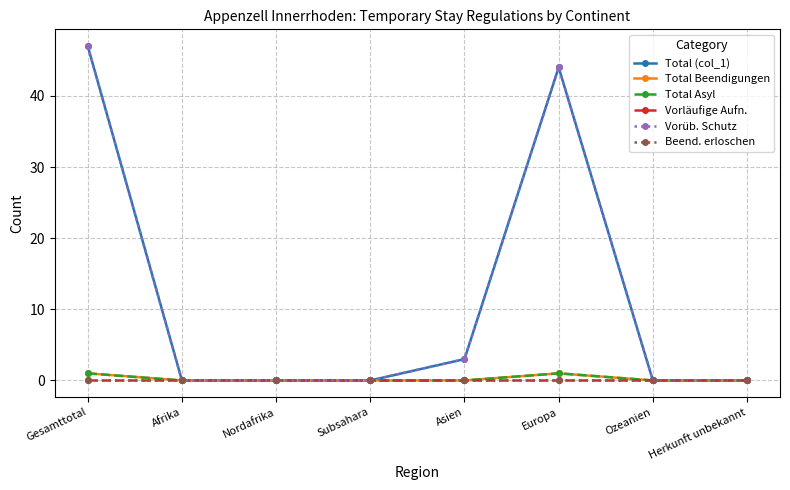

Reading left to right, extract all data points from this chart.

Total (col_1): 47	0	0	0	3	44	0	0
Total Beendigungen: 1	0	0	0	0	1	0	0
Total Asyl: 1	0	0	0	0	1	0	0
Vorläufige Aufn.: 0	0	0	0	0	0	0	0
Vorüb. Schutz: 47	0	0	0	3	44	0	0
Beend. erloschen: 0	0	0	0	0	0	0	0